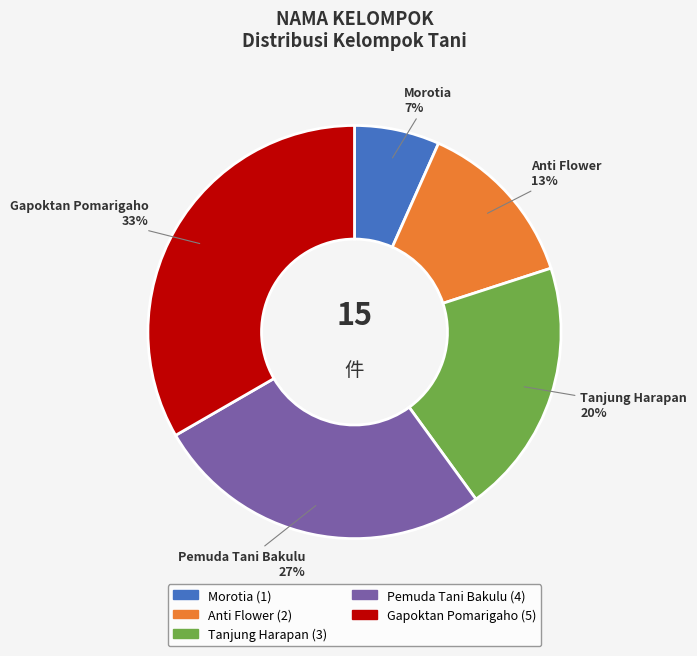

Combined, do Pemuda Tani Bakulu and Morotia account for over 50%?

No